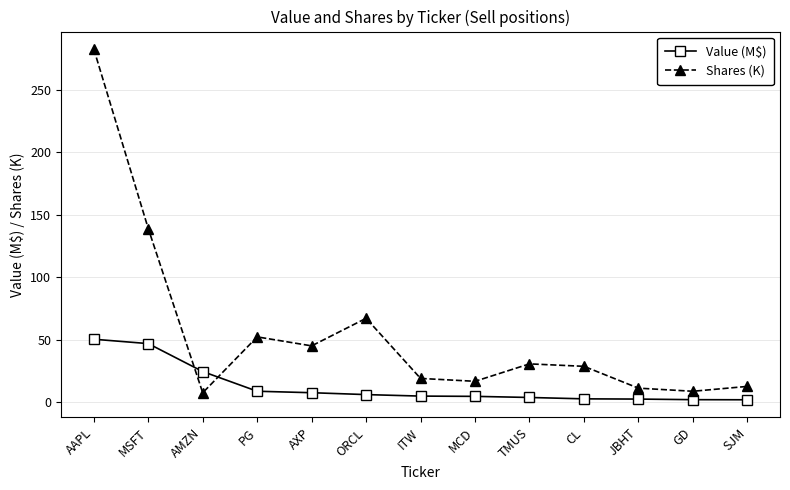

Between PG and ITW, which series saw the biggest shift?

Shares (K)